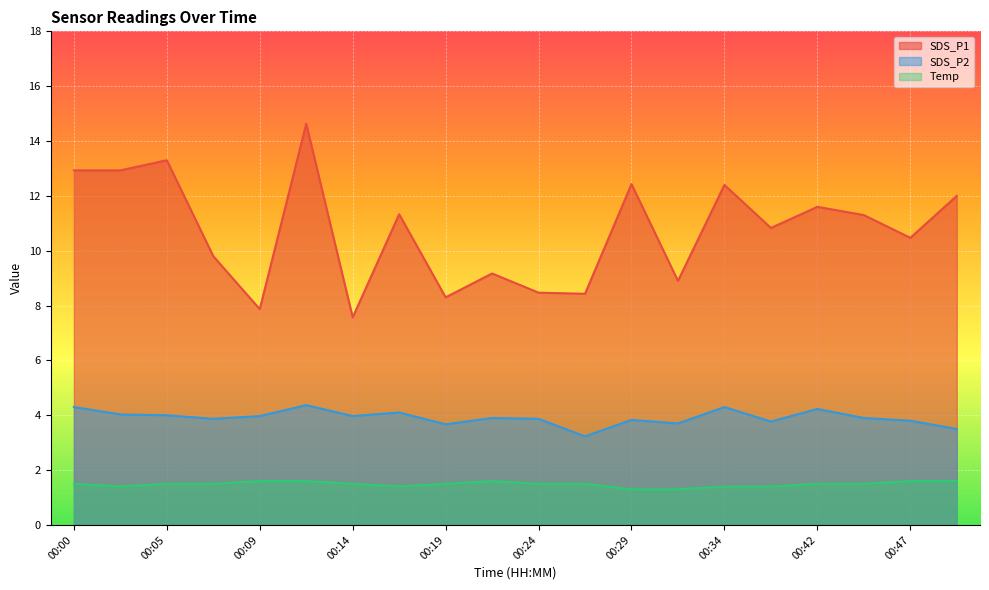

Does the chart display data point markers on the line(s)?

No